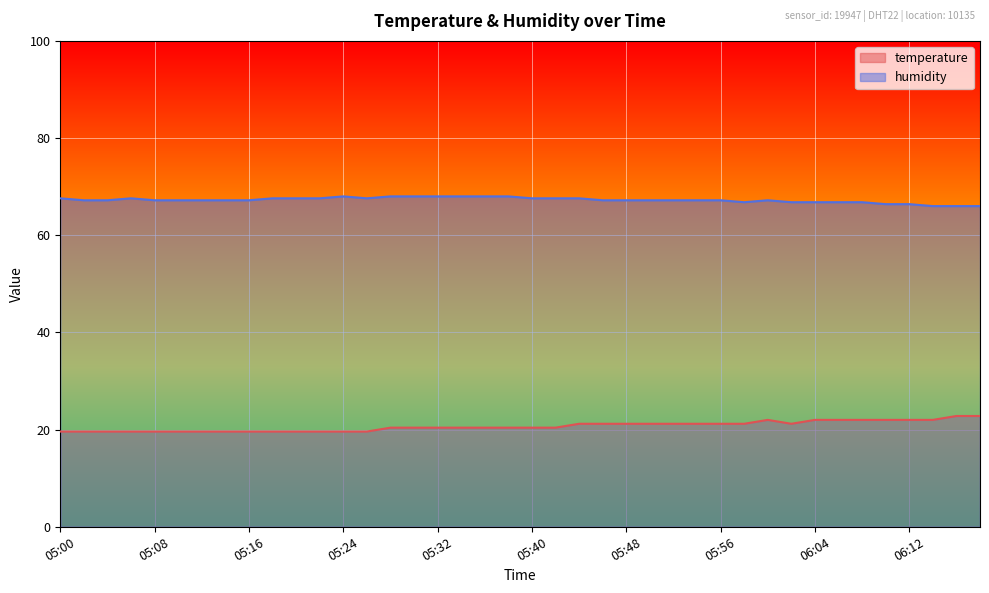

In temperature, how many points are higher than both neighbors (excluding endpoints)?

1